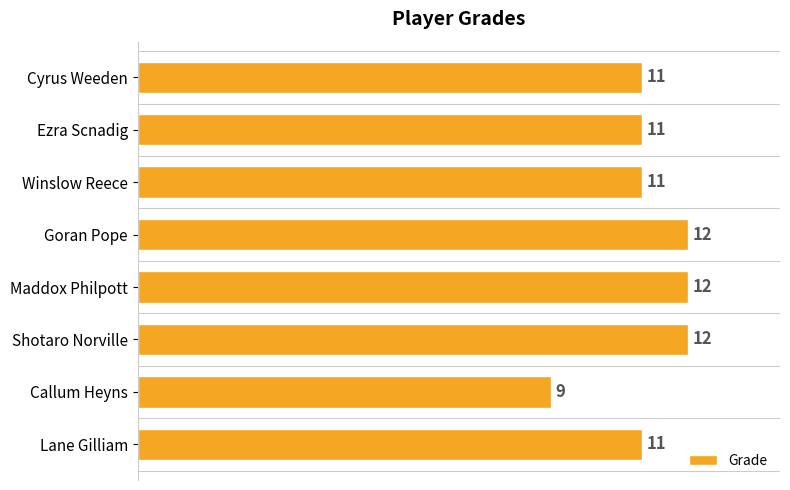

What is the greatest value displayed?

12